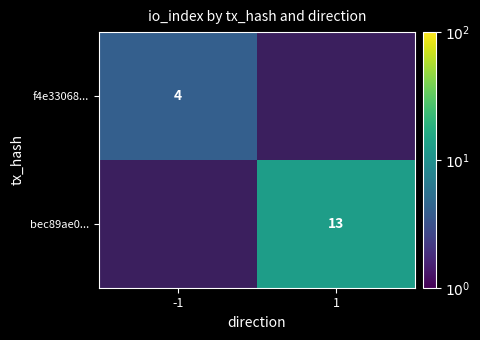

Is it true that bec89ae0... equals 22 at 1?

False